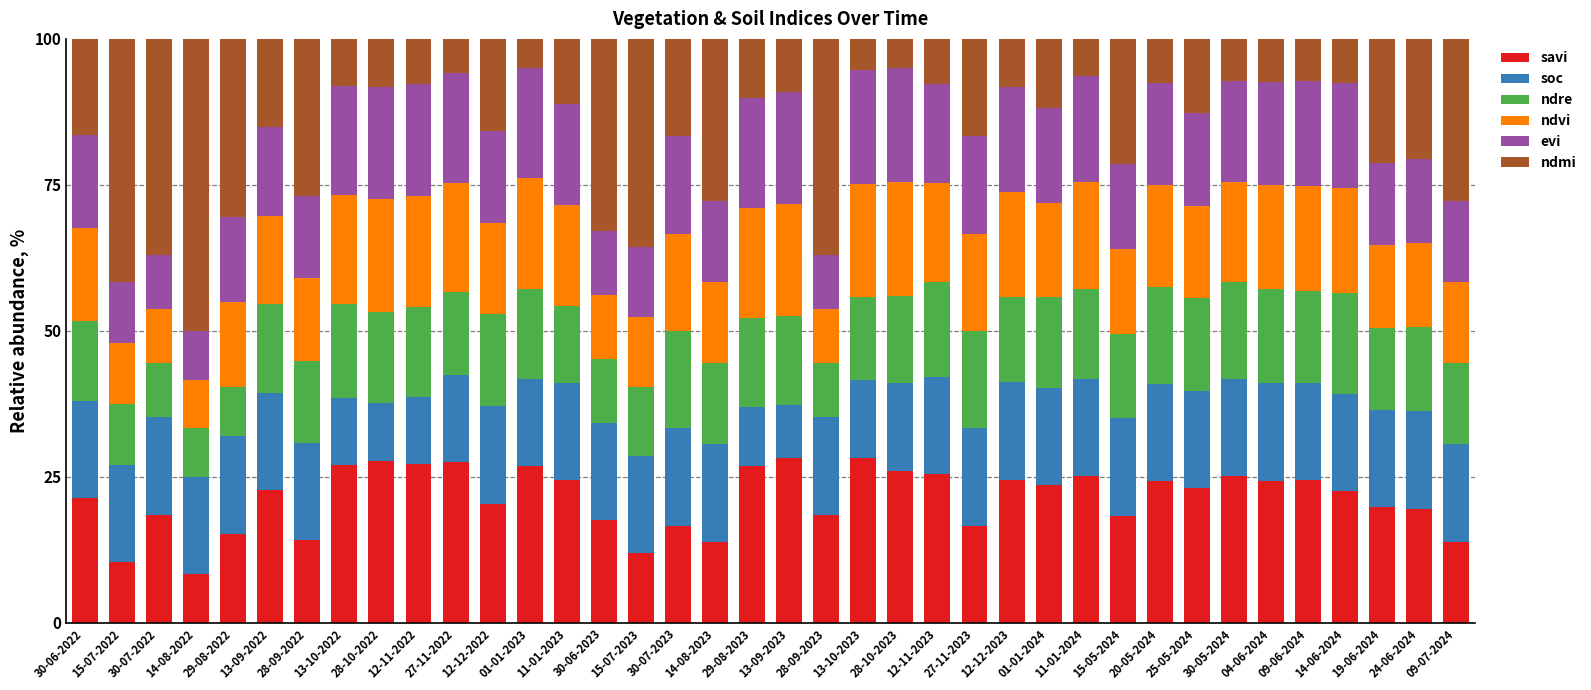

What is the total value across all series at 28-10-2022?

100.0